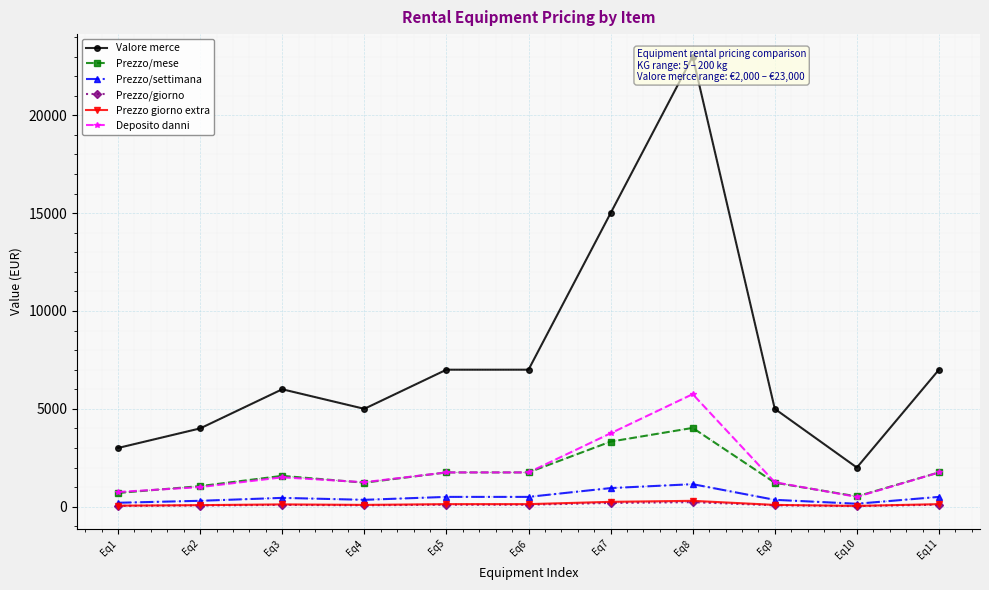

List the series in order of their peak value, lowest first.

Prezzo/giorno, Prezzo giorno extra, Prezzo/settimana, Prezzo/mese, Deposito danni, Valore merce